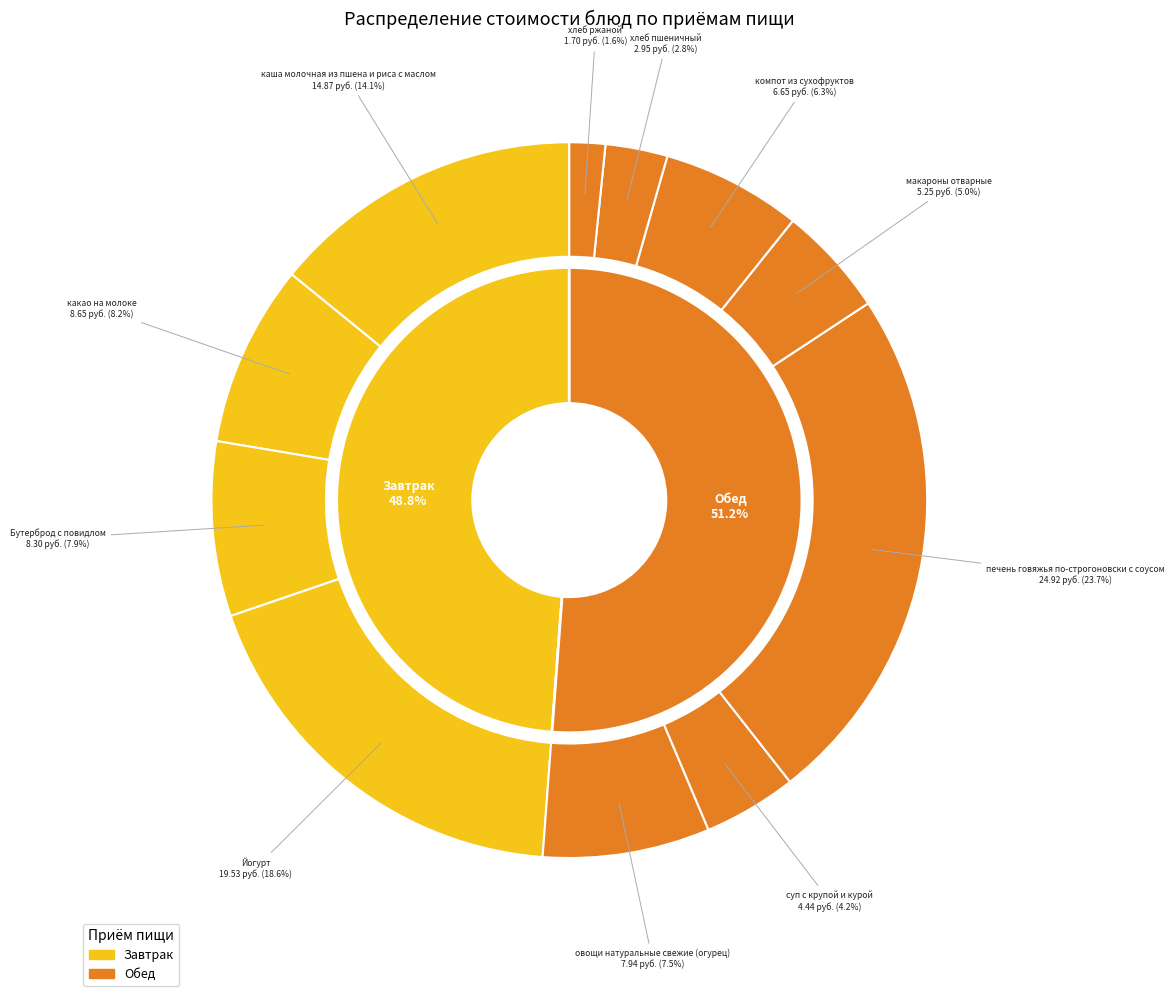

How many slices are in this pie chart?

11